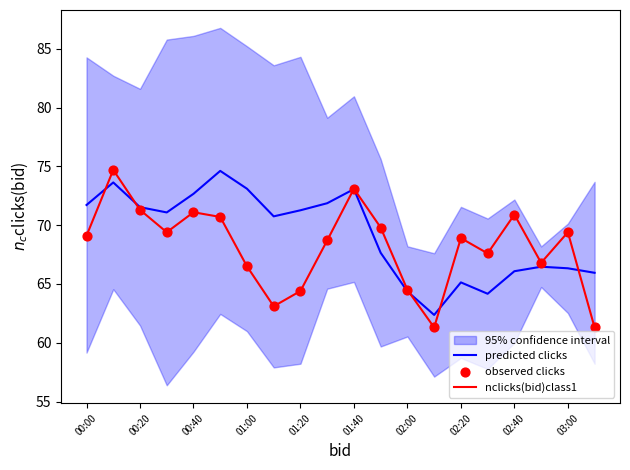

What is the minimum value for nclicks(bid)class1?

61.3